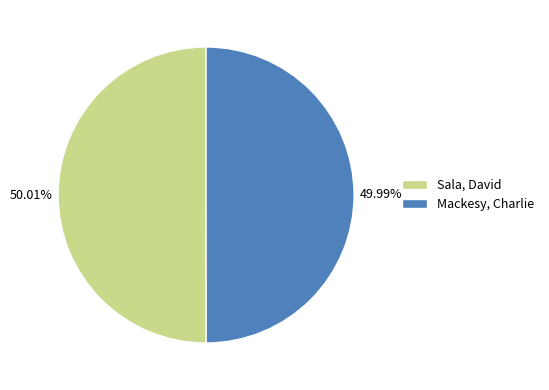

Does any single category account for the majority?

Yes